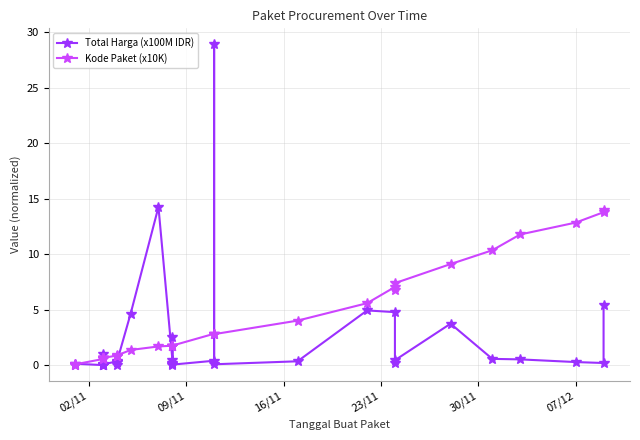

How many lines are shown in the chart?

2